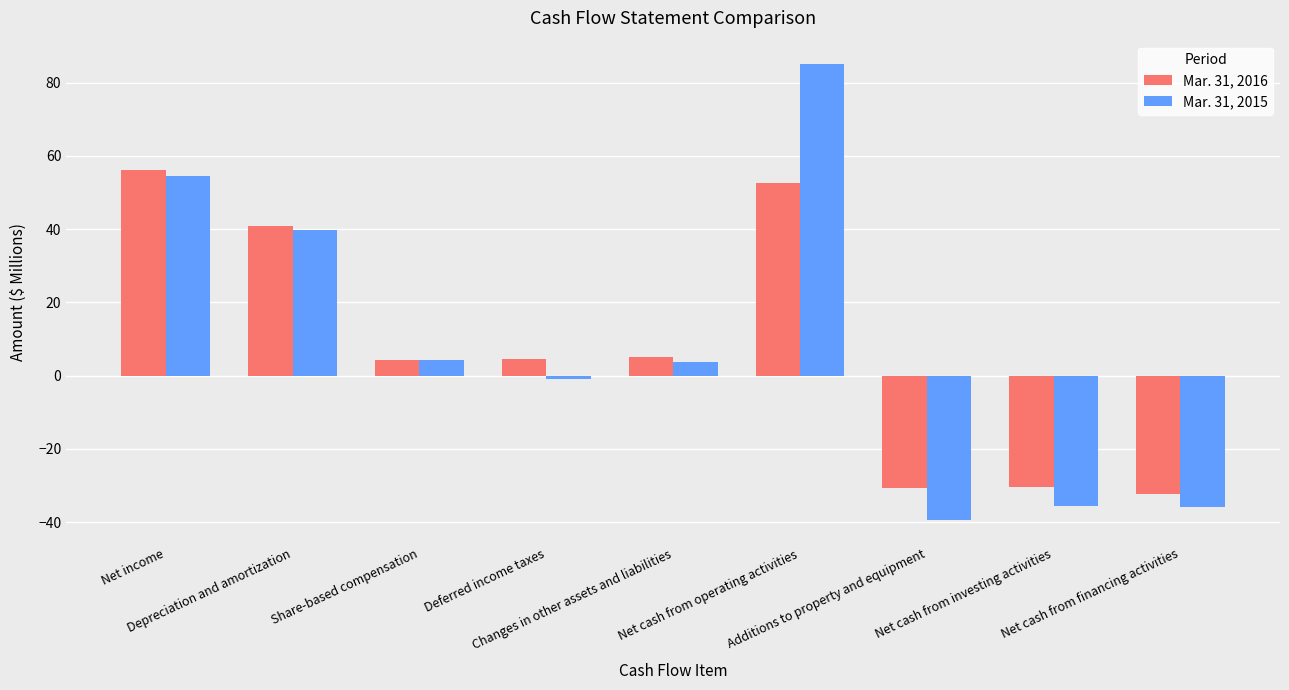

At which label does Mar. 31, 2015 first exceed 3?

Net income